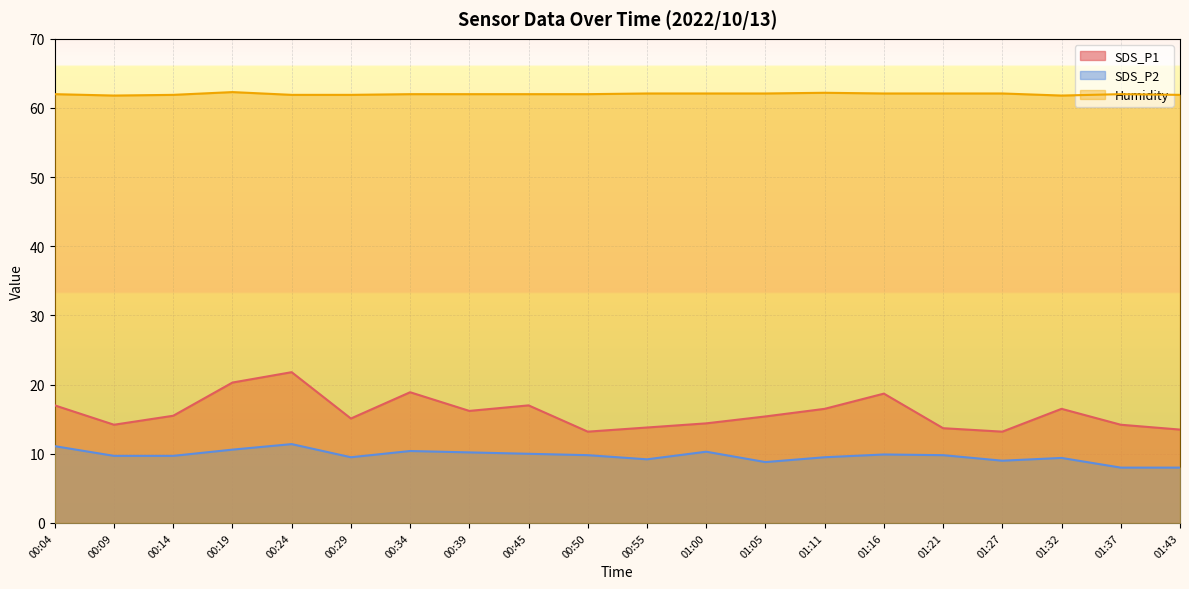

What is the total value across all series at 00:19?

93.2